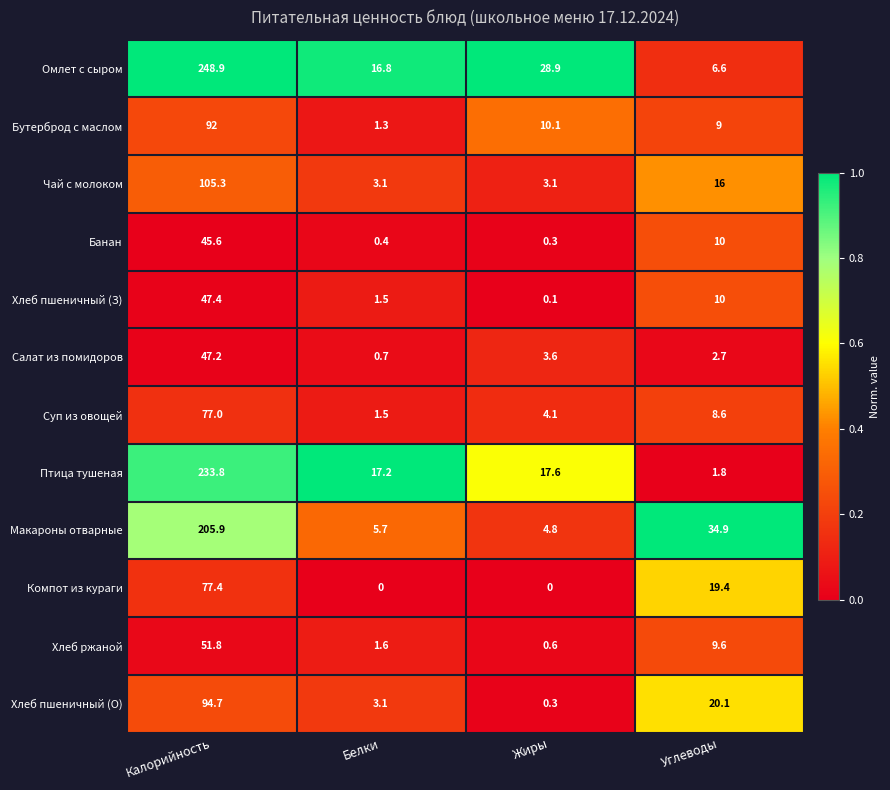

The Банан series shows 45.6 at Калорийность. True or false?

True